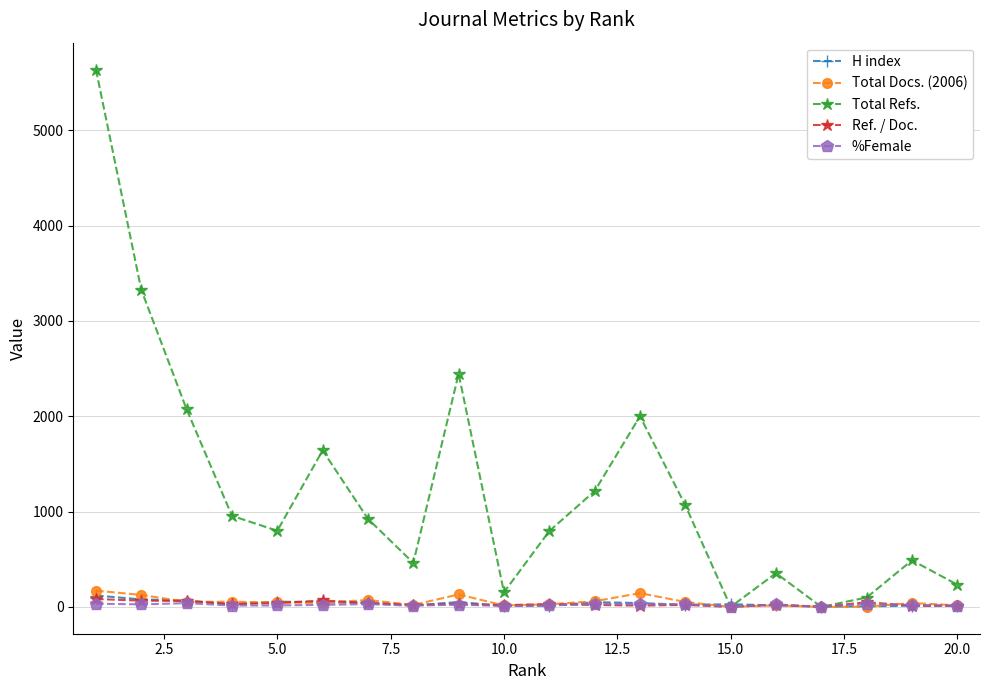

At how many categories does at least one series exceed 1358?

6